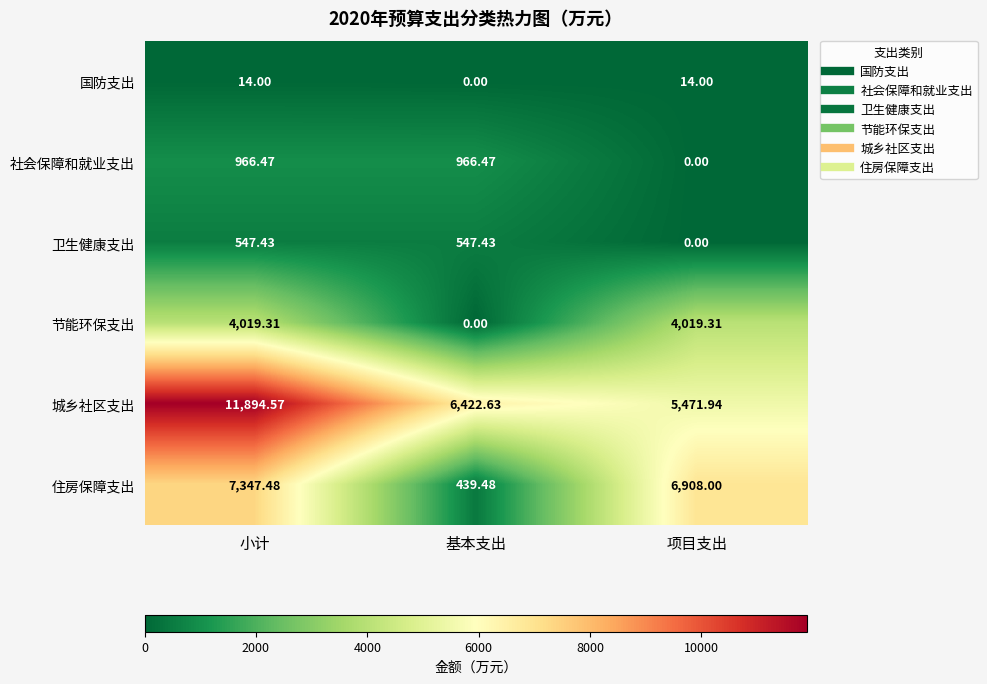

At which label does 城乡社区支出 first exceed 6422?

小计